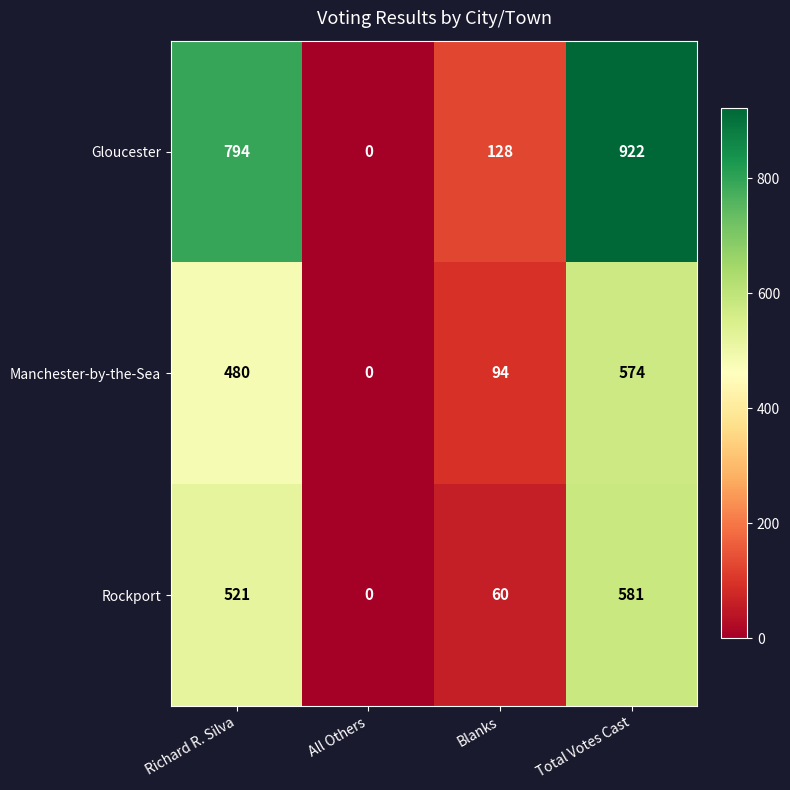

Which series has the largest range (max minus min)?

Gloucester